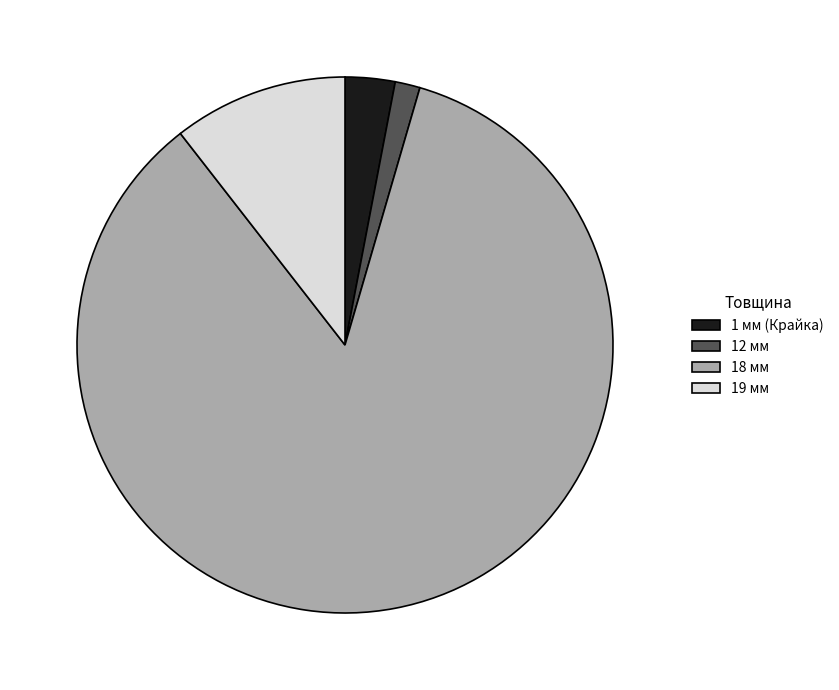

Is it true that 18 мм is 94% of the pie?

False